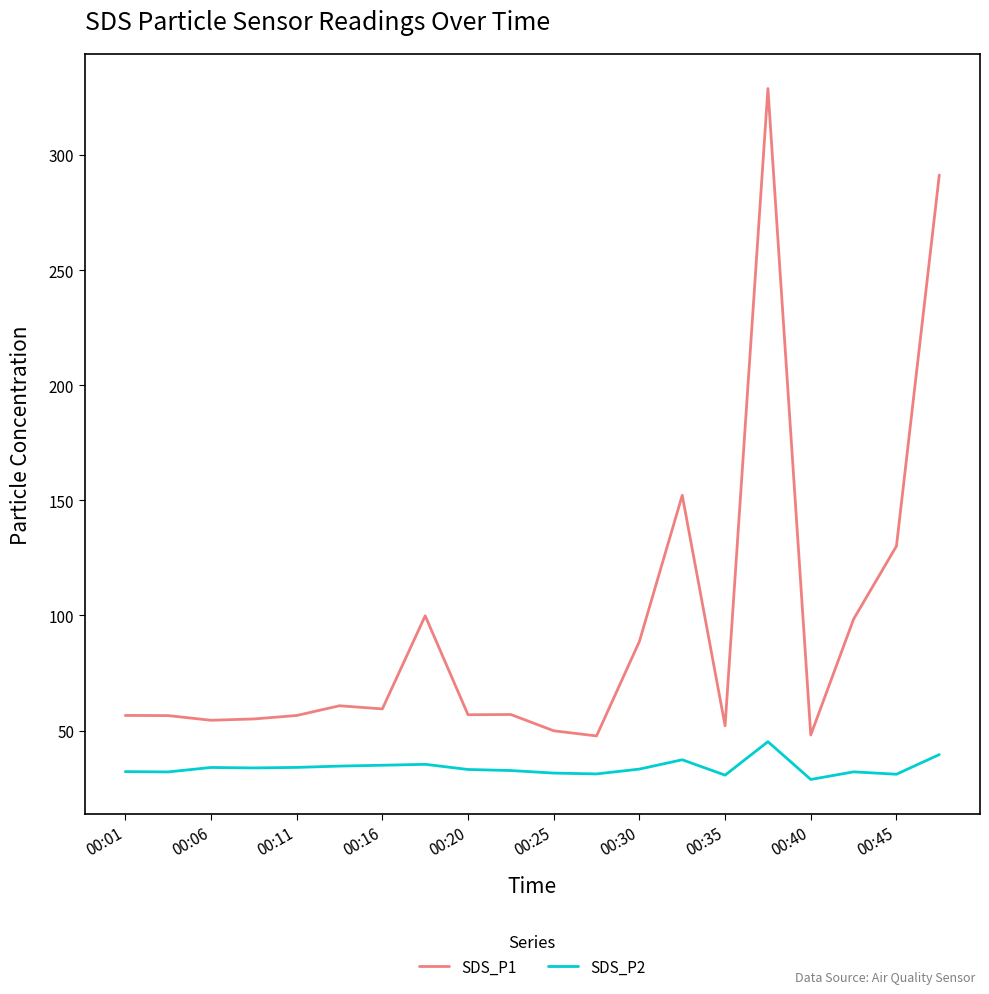

What is the average value of the SDS_P1 series?

95.0